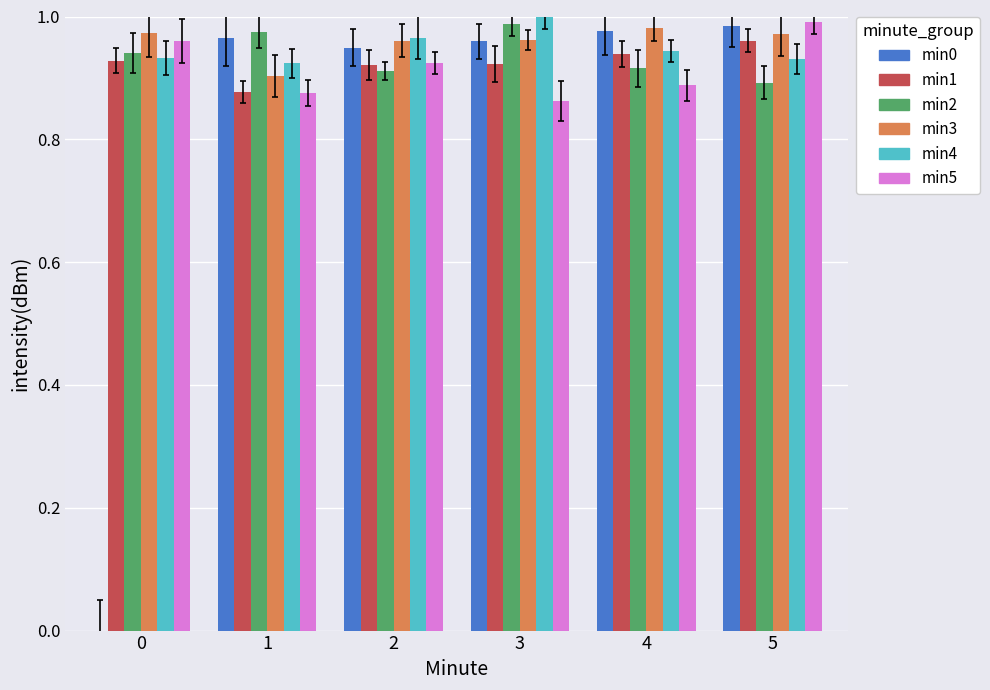

What is the sum of the min4 values at 1 and 0?

1.9